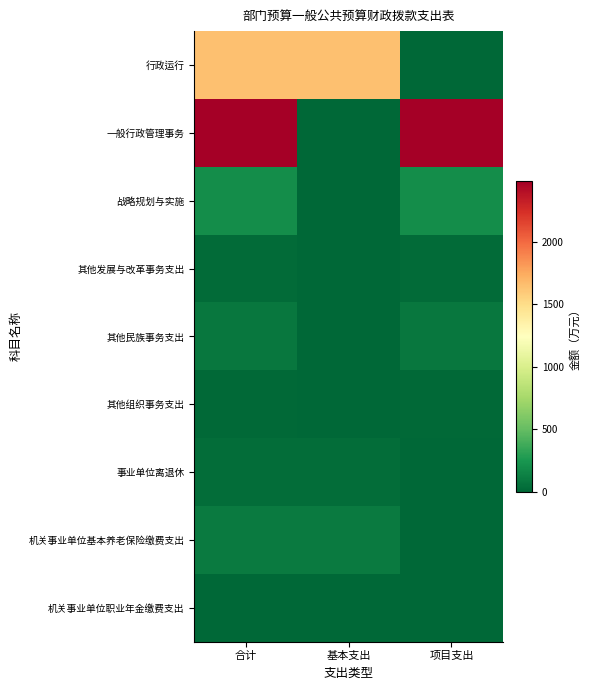

Which has a higher value, 项目支出 or 基本支出?

基本支出